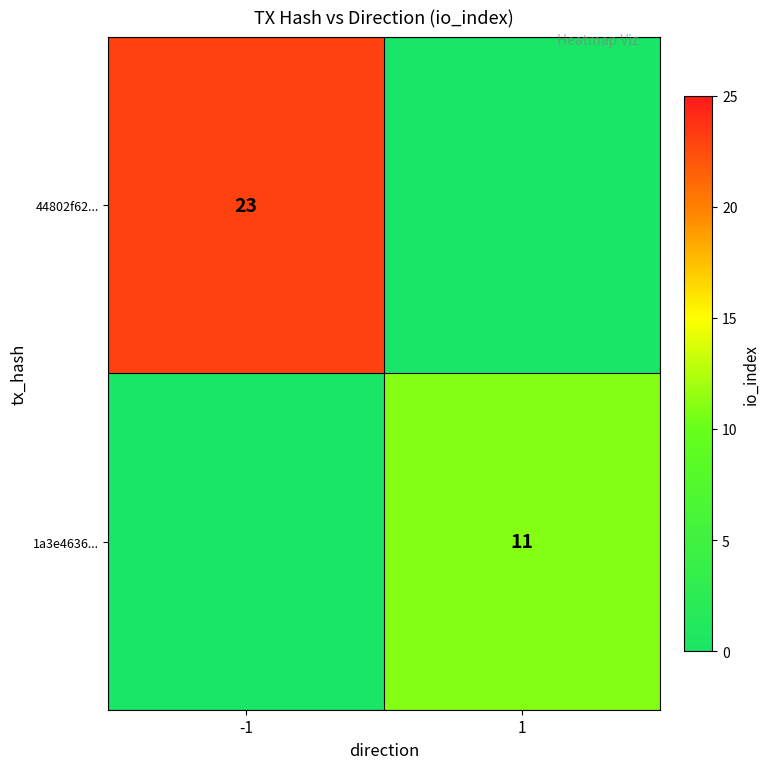

The 1a3e4636... series shows 19 at 1. True or false?

False